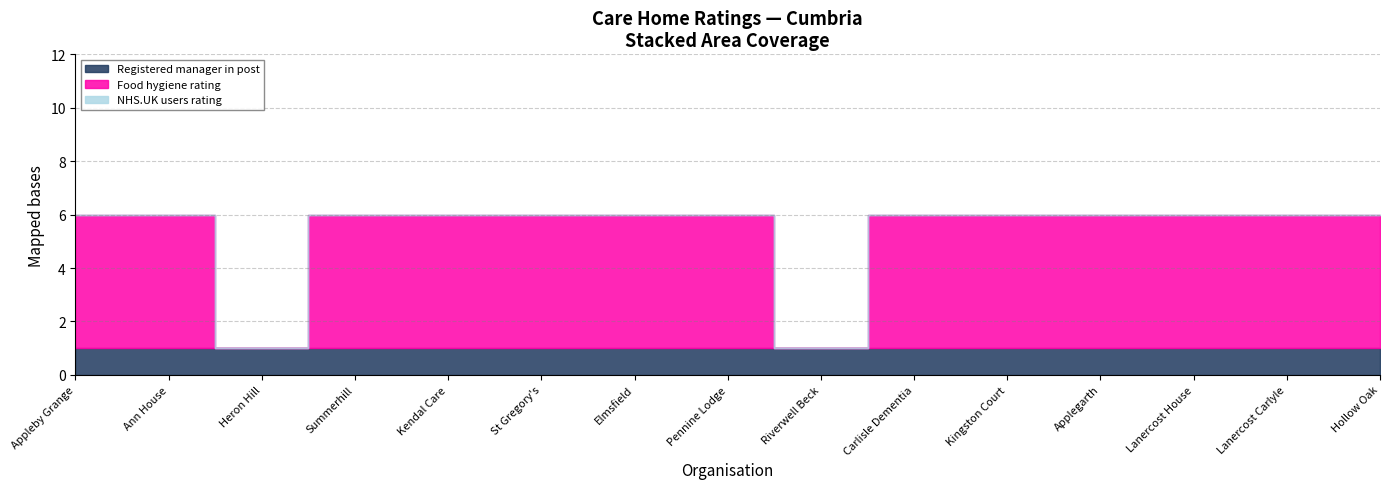

What is the difference between the second highest and second lowest values in the Food hygiene rating series?

5